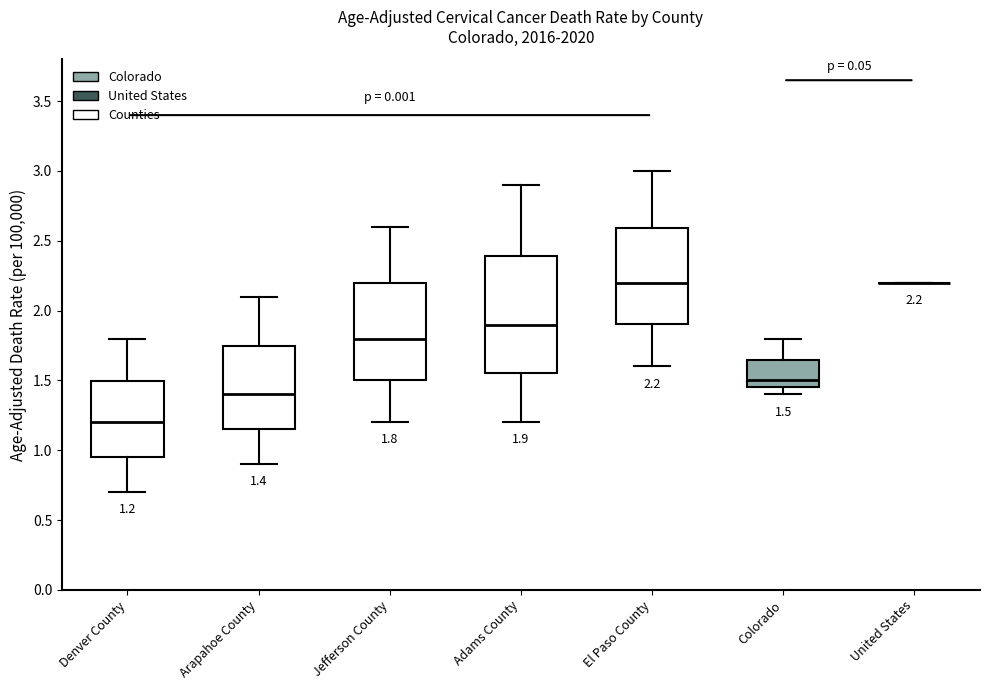

Comparing the boxes themselves (not the whiskers), which one is the tallest?

Adams County